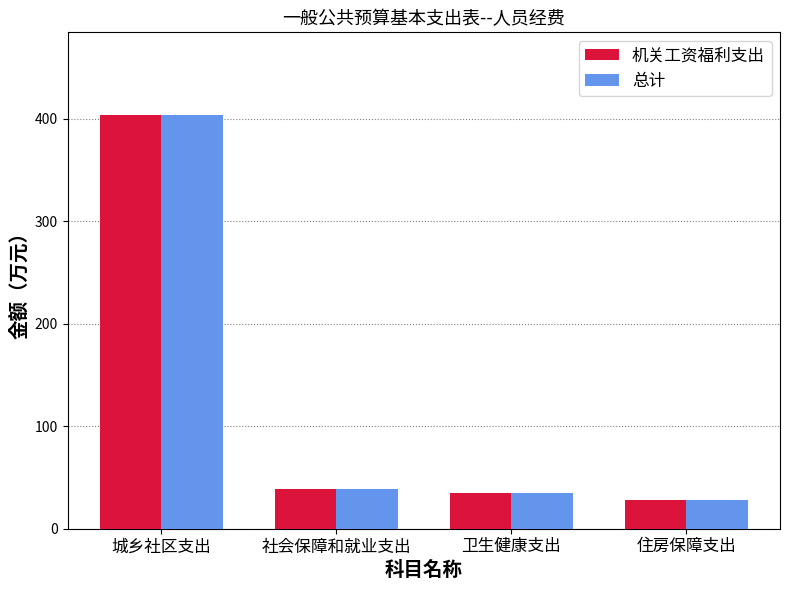

What is the total value across all series at 住房保障支出?

56.7